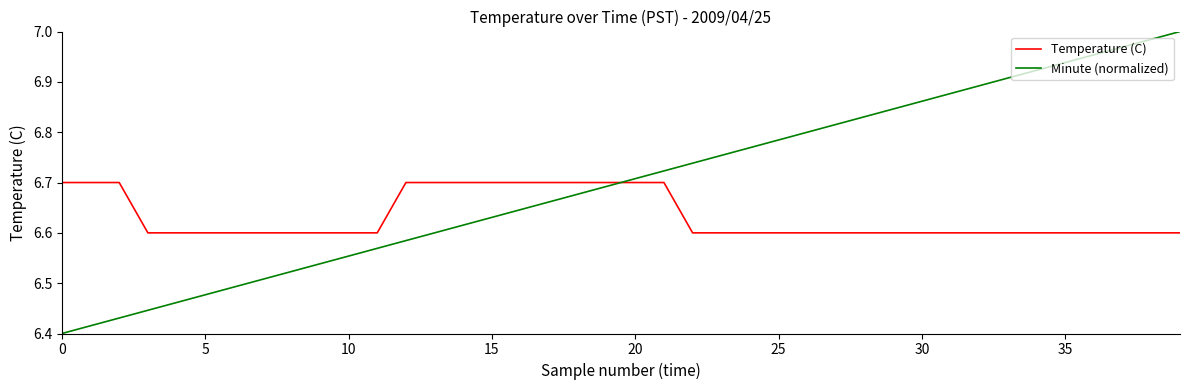

Rank the series by their maximum value, from highest to lowest.

Minute (normalized), Temperature (C)